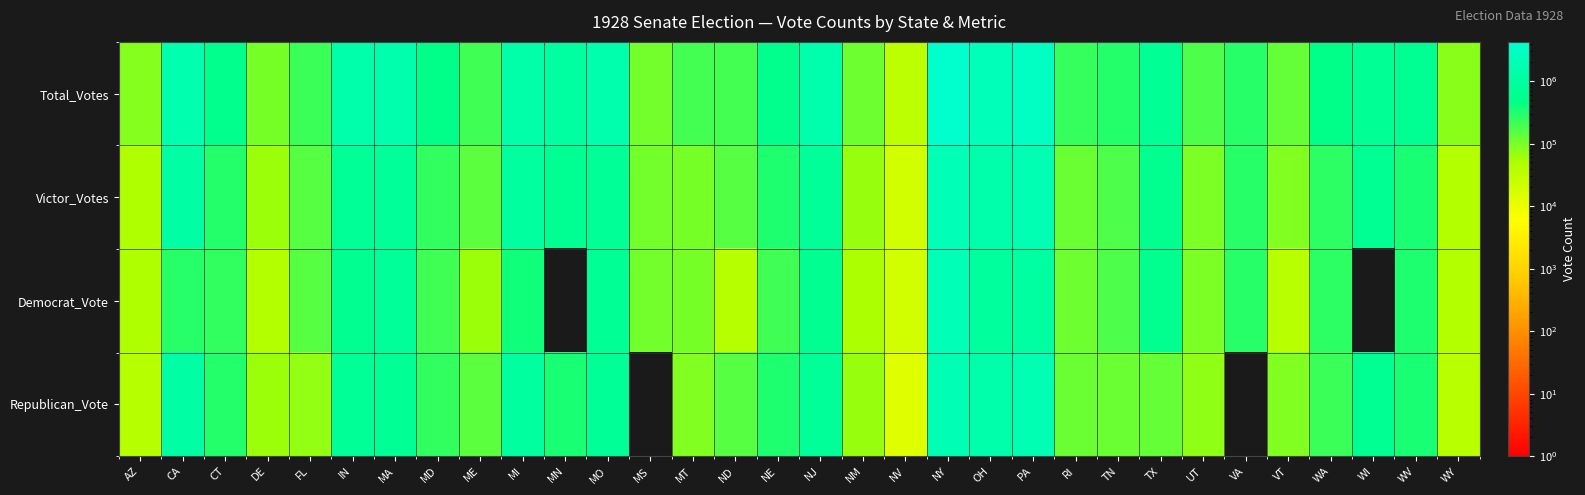

Which has a higher value, TN or IN?

IN